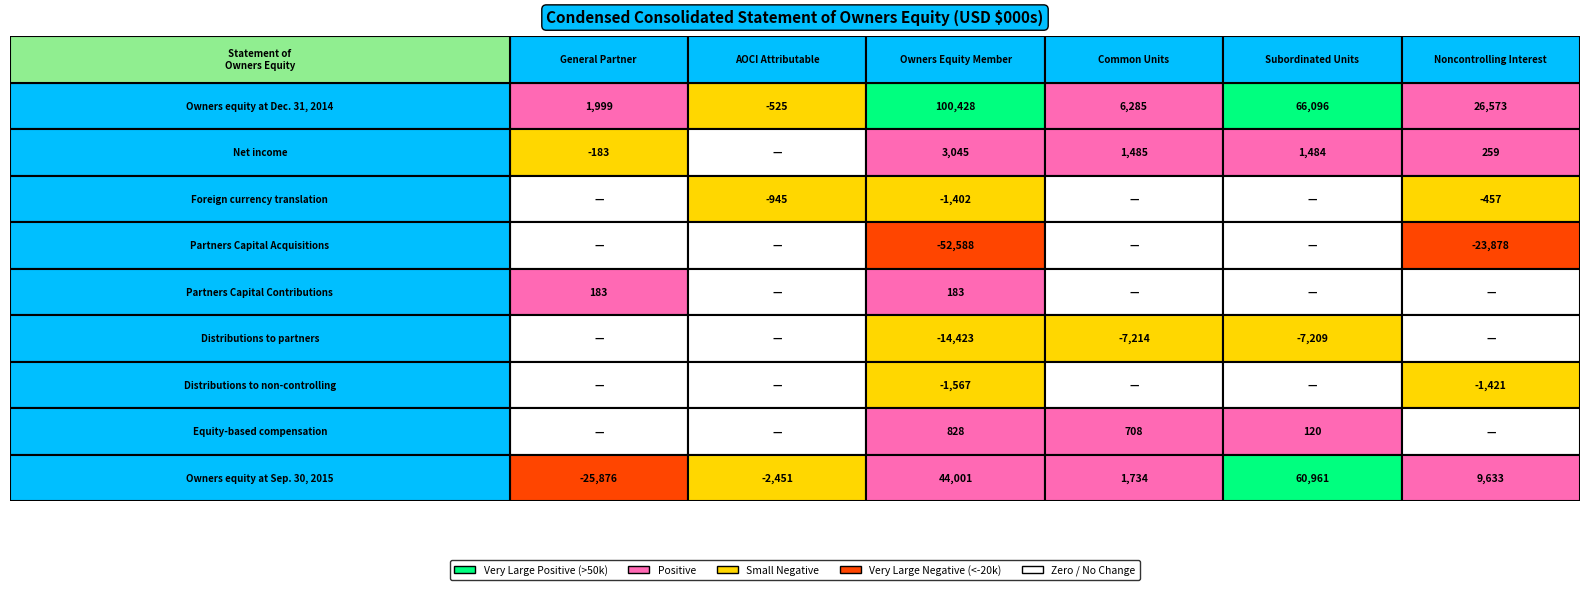

Reading left to right, what are all the values shown in this chart?

General Partner: 1999	-183	0	0	183	0	0	0	-25876
AOCI Attributable: -525	0	-945	0	0	0	0	0	-2451
Owners Equity Member: 100428	3045	-1402	-52588	183	-14423	-1567	828	44001
Common Units: 6285	1485	0	0	0	-7214	0	708	1734
Subordinated Units: 66096	1484	0	0	0	-7209	0	120	60961
Noncontrolling Interest: 26573	259	-457	-23878	0	0	-1421	0	9633